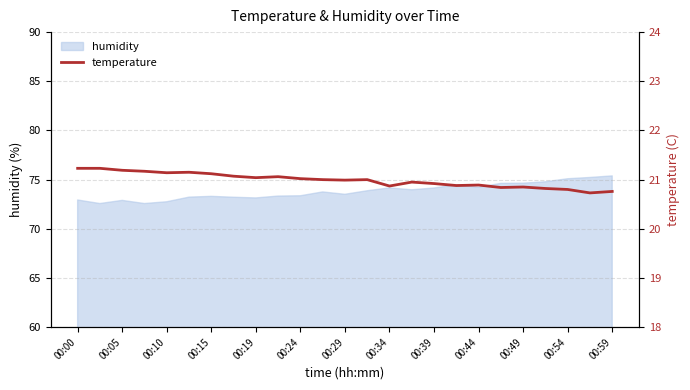

What is the approximate value at 15?

20.9